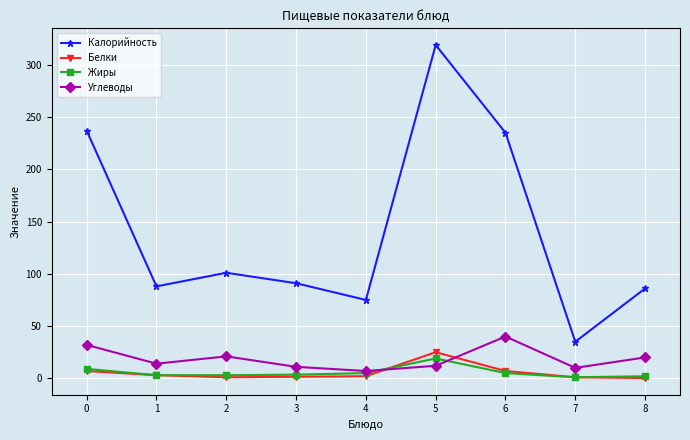

Count the number of data series in this chart.

4